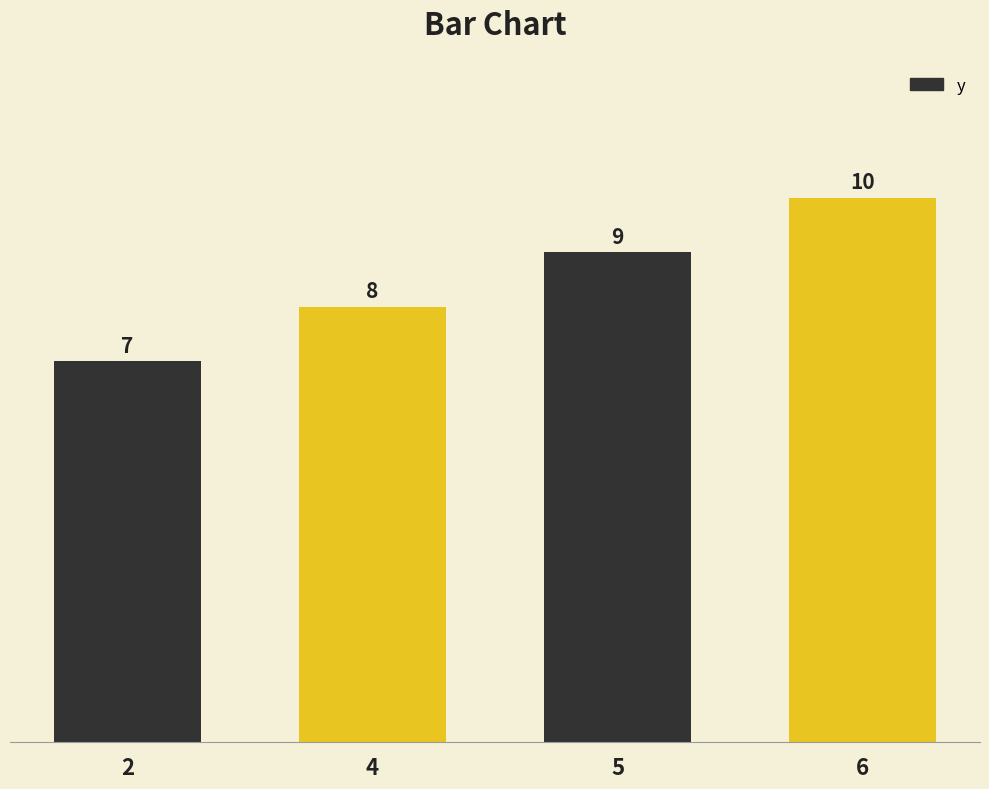

What is the value of the 1st bar from the left?

7